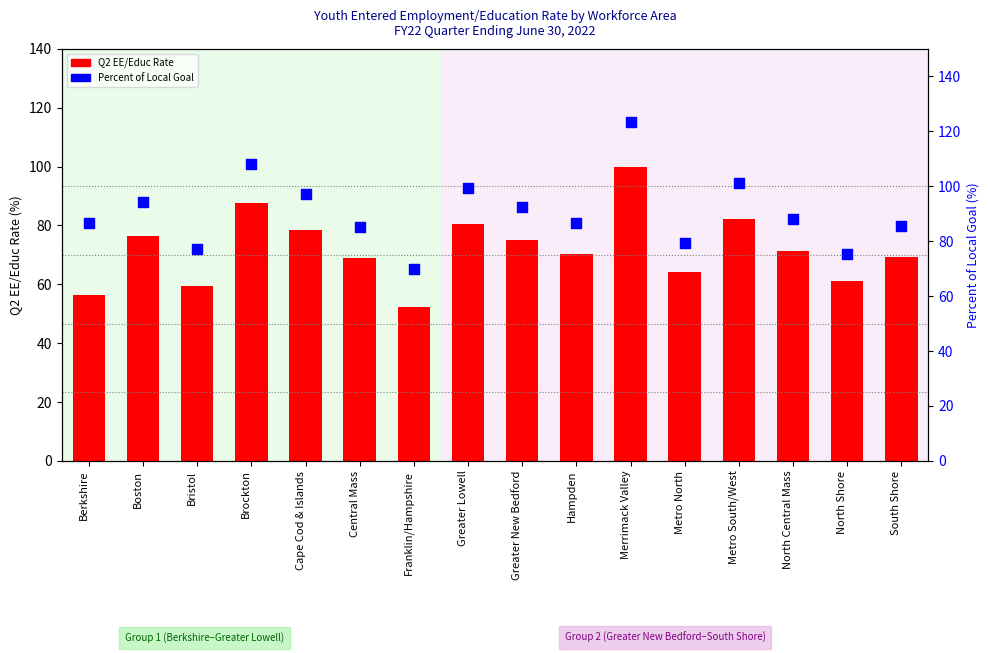

Is the value of Percent of Local Goal at Cape Cod & Islands greater than the value of Q2 EE/Educ Rate at Greater New Bedford?

Yes